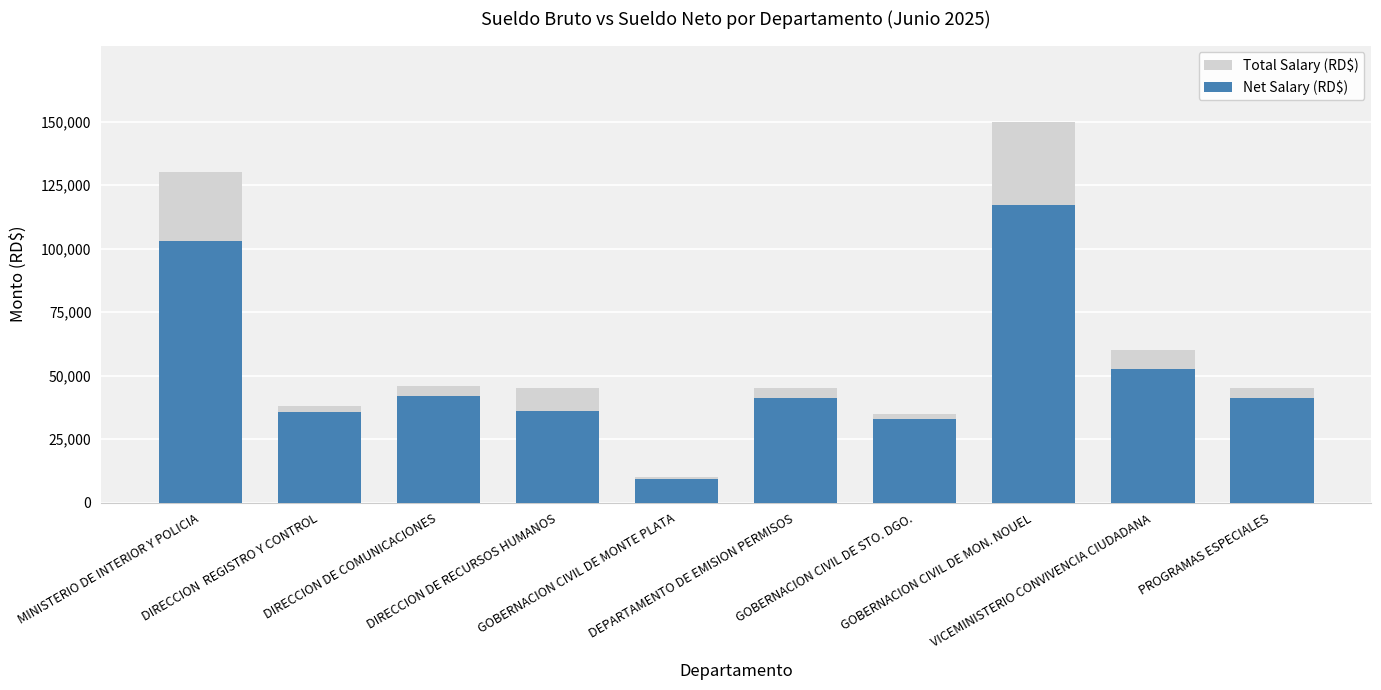

How many series are shown in this chart?

2